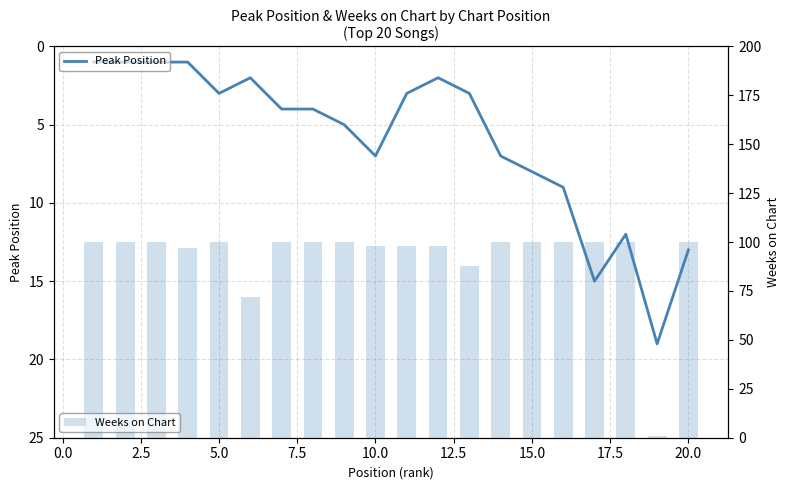

At how many categories does at least one series exceed 13?

20